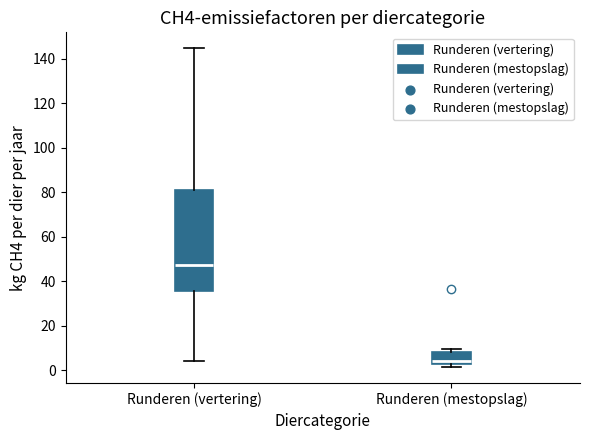

Which box is the tallest, from its lower edge to its upper edge?

Runderen (vertering)